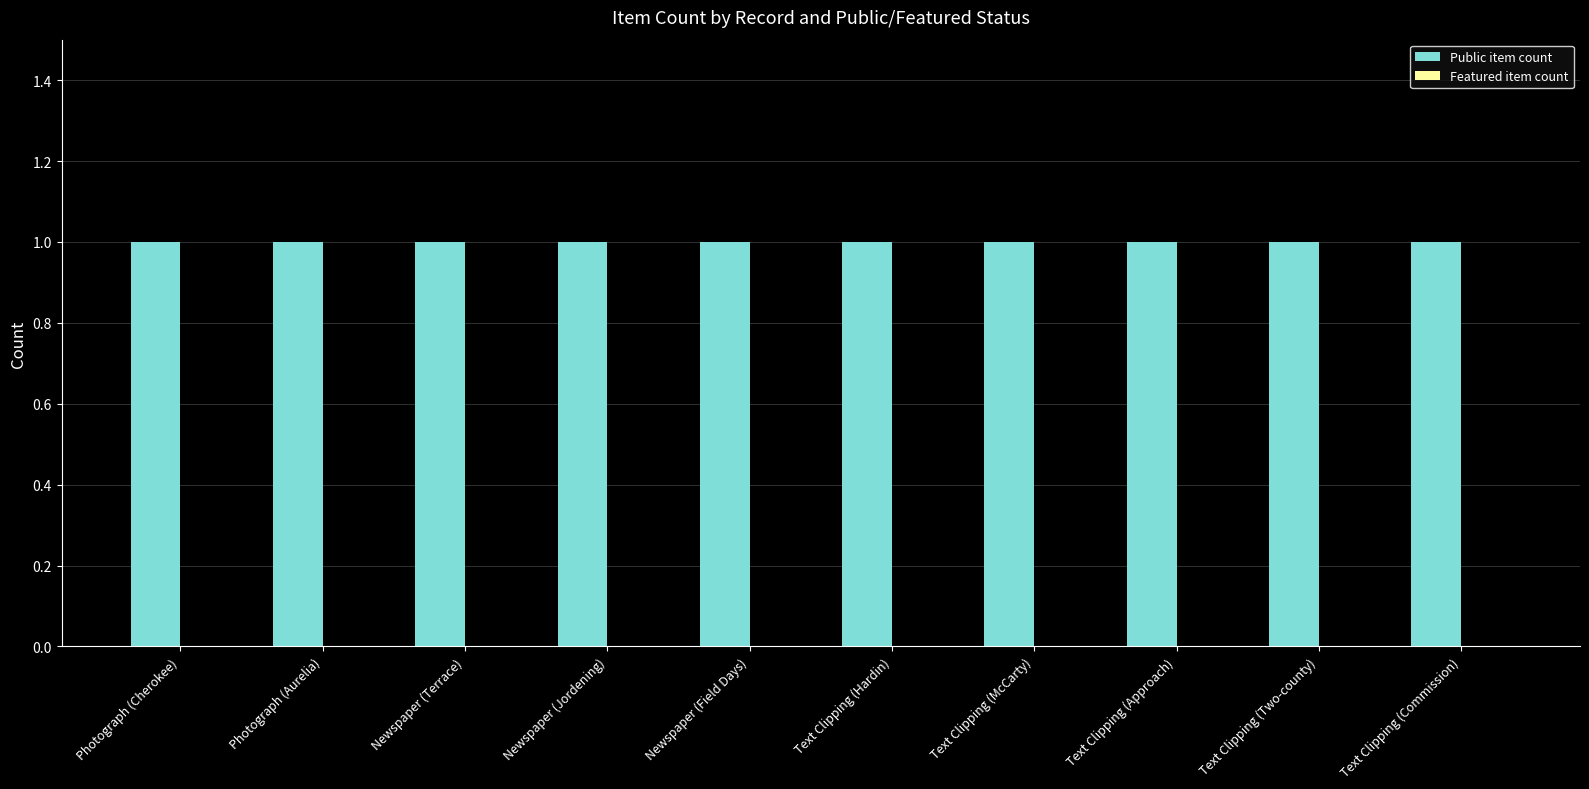

Does the chart contain any negative values?

No